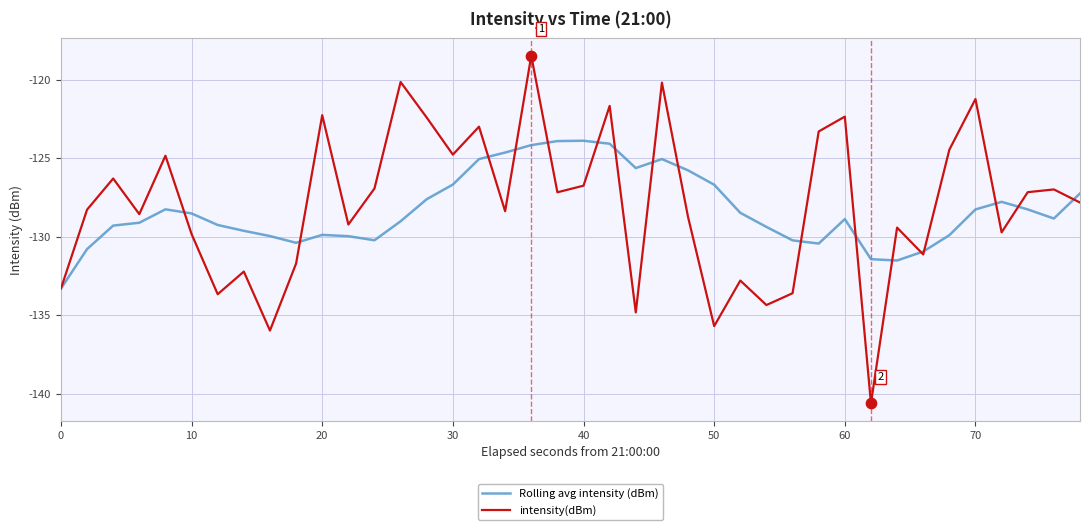

What are all the series names shown in the legend?

Rolling avg intensity (dBm), intensity(dBm)